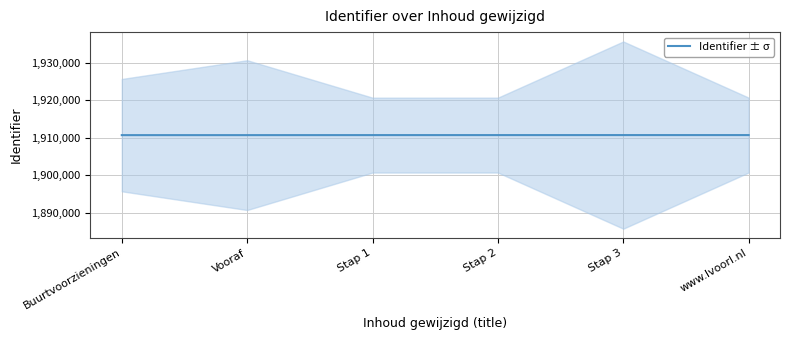

Rank the categories by value from lowest to highest.

Buurtvoorzieningen, Vooraf, Stap 1, Stap 2, Stap 3, www.lvoorl.nl